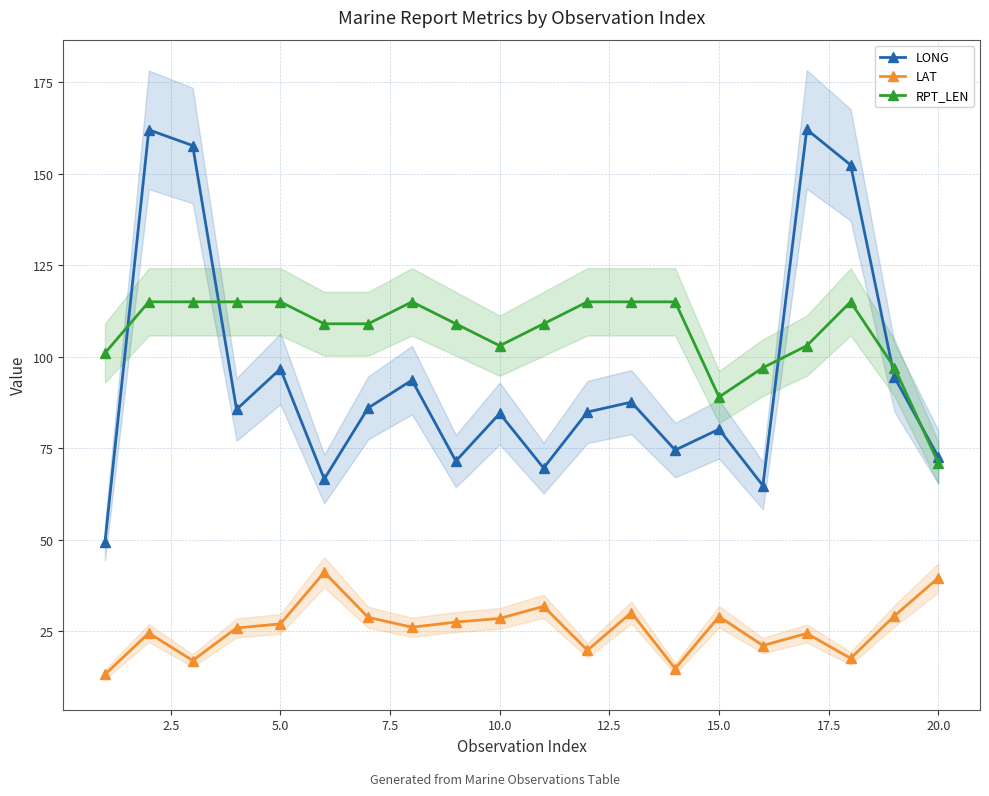

Reading left to right, transcribe all the data shown in this chart.

LONG: 49.3	162.0	157.7	85.6	96.7	66.6	86.0	93.6	71.5	84.5	69.6	84.9	87.6	74.5	80.2	64.8	162.1	152.4	94.4	72.6
LAT: 13.2	24.5	17.0	25.9	27.0	41.1	28.8	26.1	27.5	28.5	31.8	19.8	30.1	14.8	29.0	21.1	24.4	17.6	29.2	39.6
RPT_LEN: 101.0	115.0	115.0	115.0	115.0	109.0	109.0	115.0	109.0	103.0	109.0	115.0	115.0	115.0	89.0	97.0	103.0	115.0	97.0	71.0